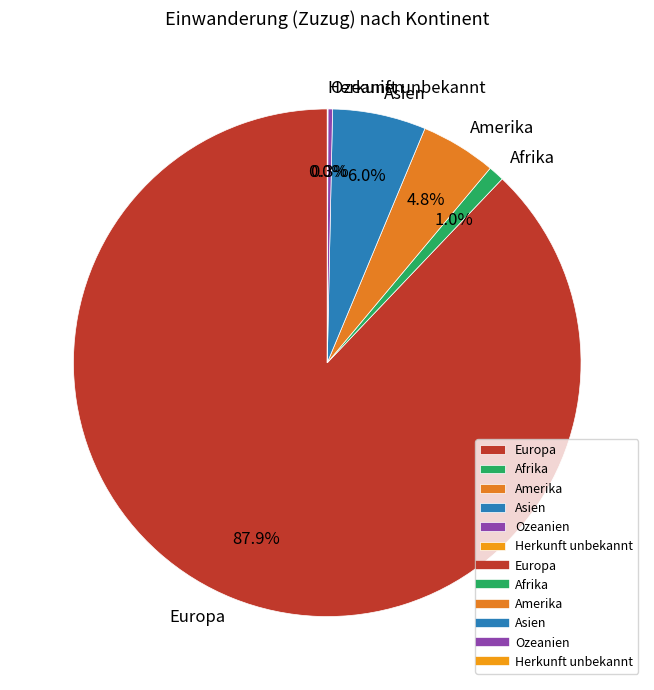

What percentage is NOT represented by Amerika?

95.2%